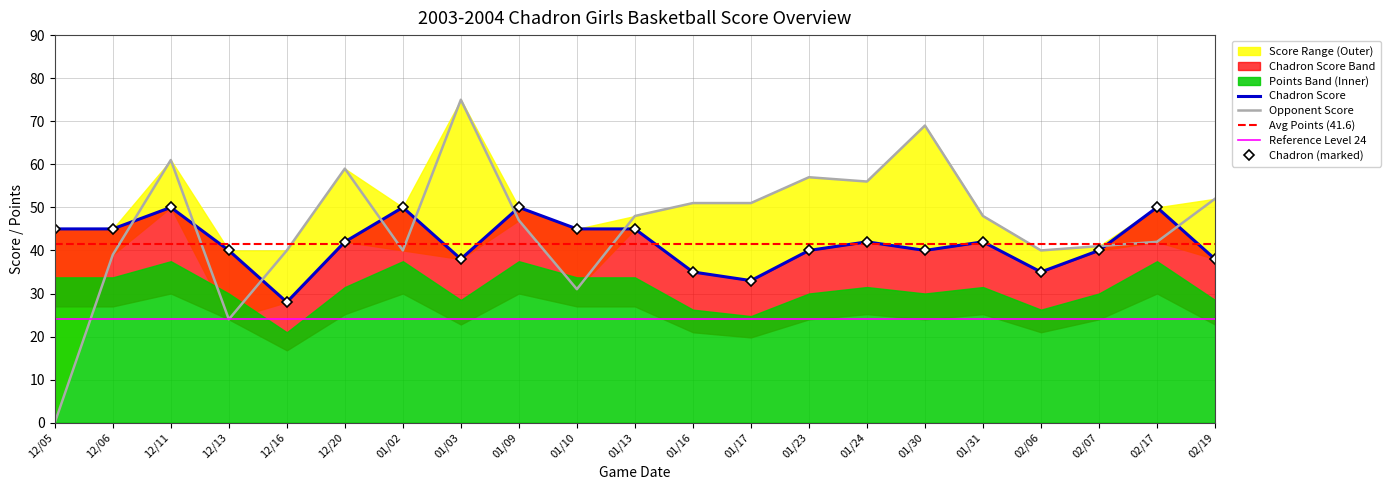

Is it true that Chadron Score equals 18 at 01/24?

False